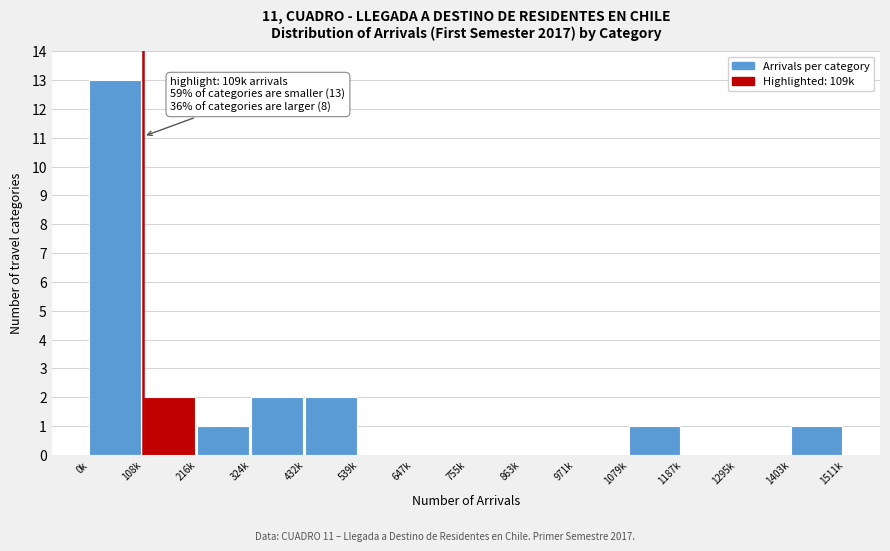

Reading left to right, transcribe all the data shown in this chart.

0k=13	108k=2	216k=1	324k=2	432k=2	539k=0	647k=0	755k=0	863k=0	971k=0	1079k=1	1187k=0	1295k=0	1403k=1